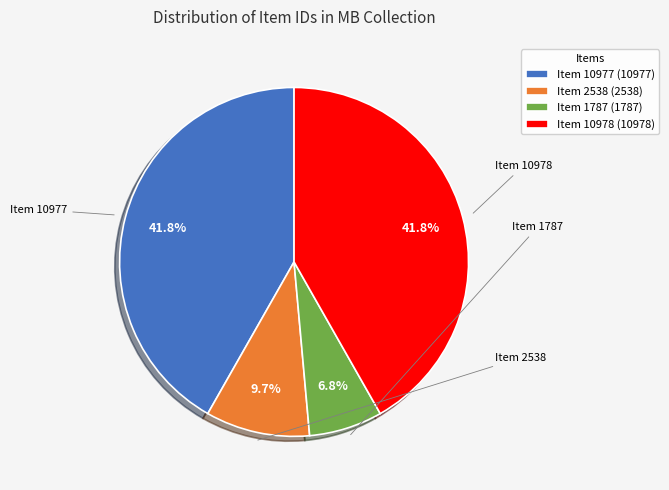

Does Item 1787 (1787) account for over 50% of the chart?

No